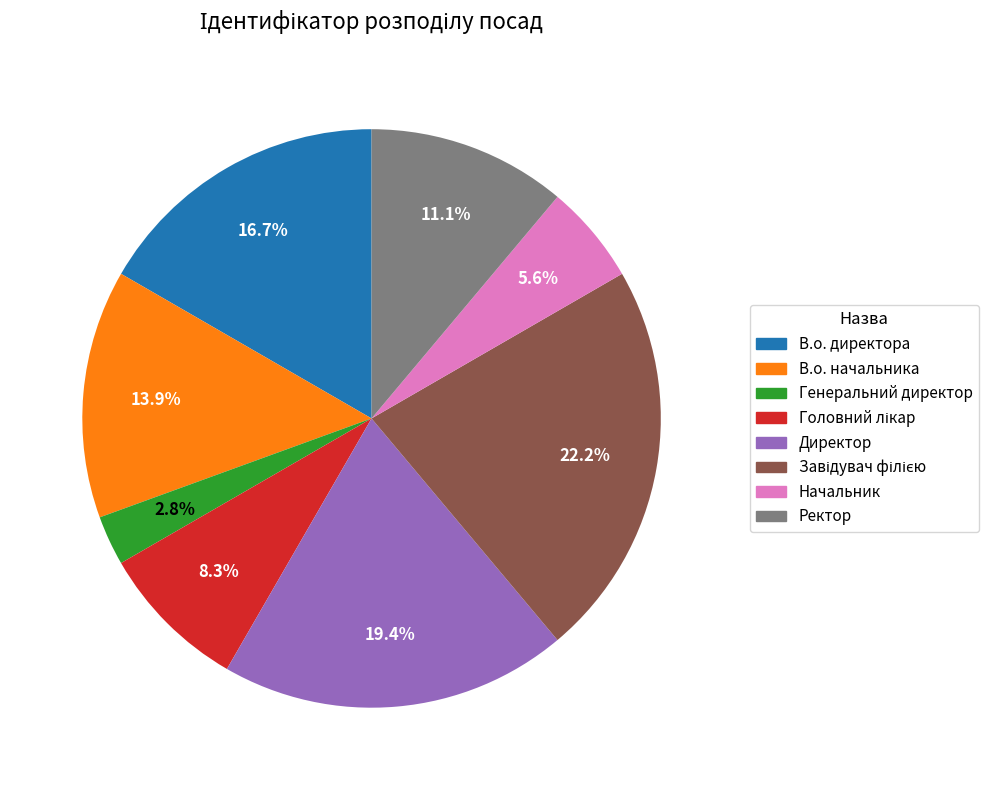

To the nearest percent, what is the difference between the largest and smallest slice percentages?

19%